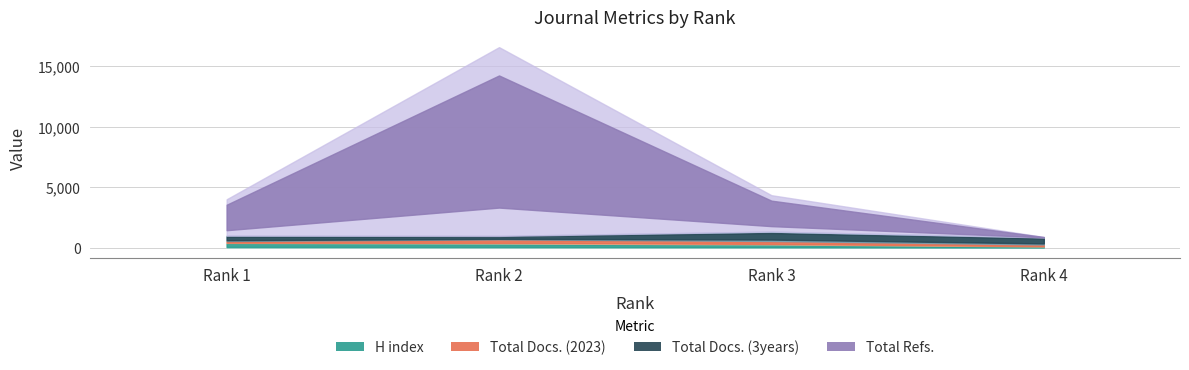

True or false: H index and Total Refs. cross at least once.

True